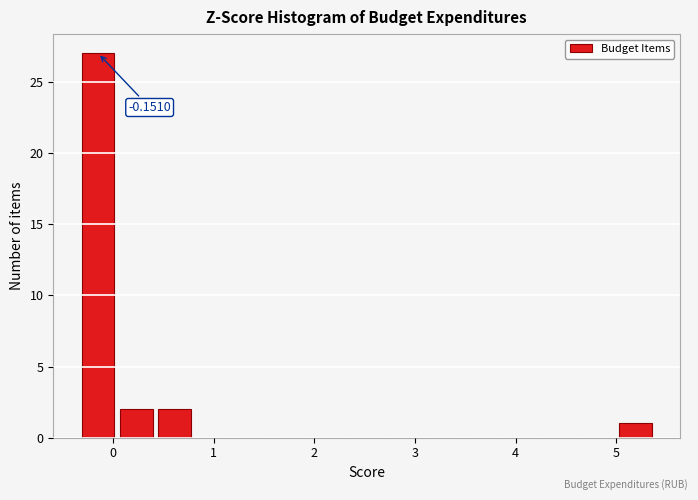

Read against the x-axis, roughly where is the centre of the tallest bar?

-0.2